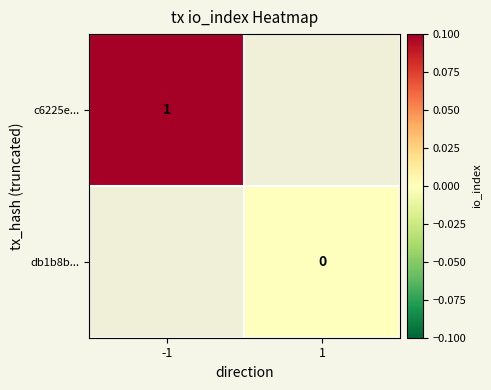

Count the number of data series in this chart.

2